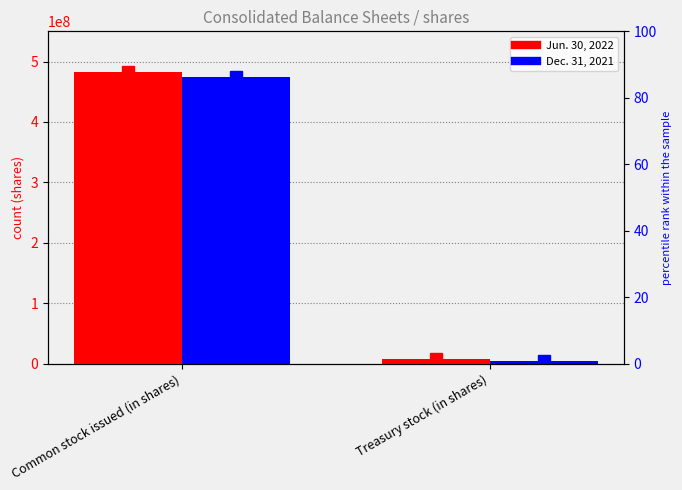

Where is Jun. 30, 2022 nearest to the value 244823215?

Treasury stock (in shares)